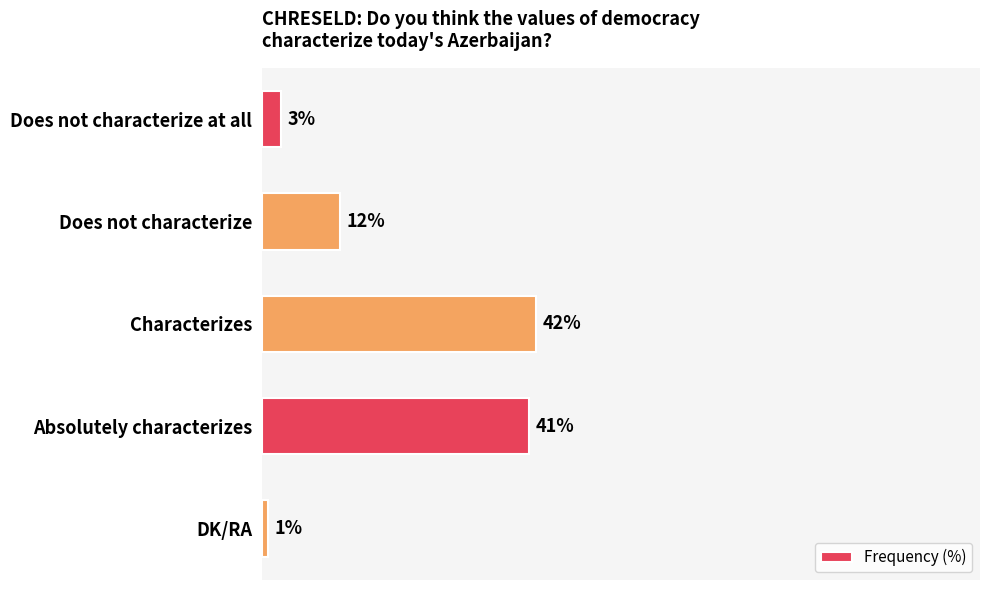

Between Absolutely characterizes and Does not characterize at all, which is larger?

Absolutely characterizes